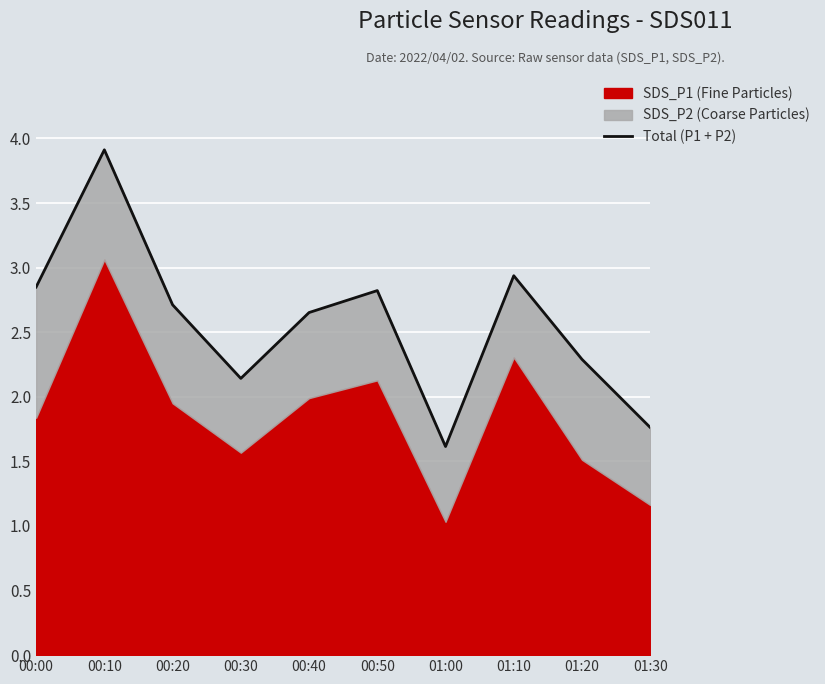

Between 01:30 and 00:40, which is larger?

00:40